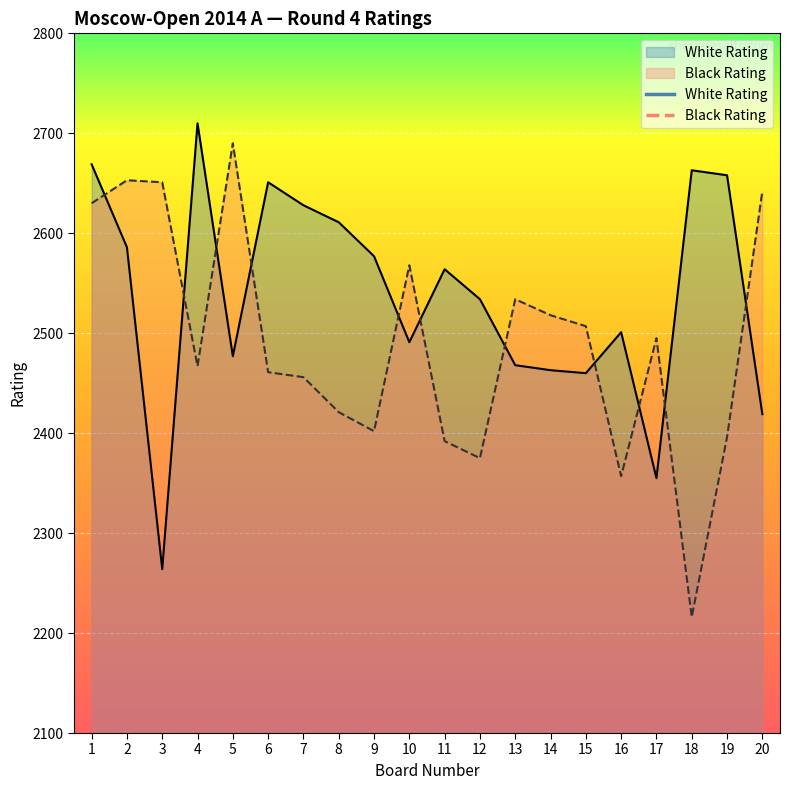

What is the difference between the Black Rating values at 11 and 17?

103